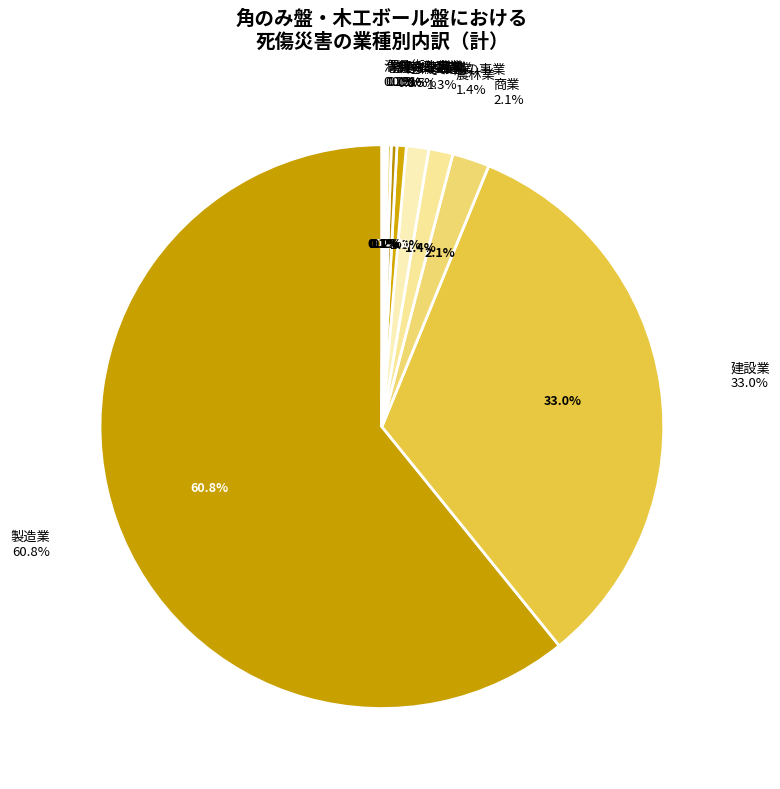

Combined, do 保健衛生業 and 製造業 account for over 50%?

Yes